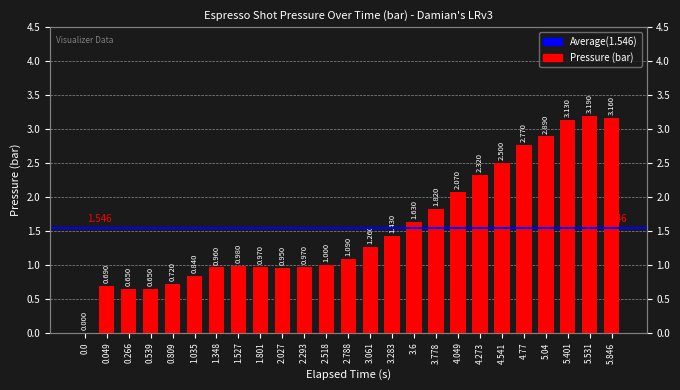

Where does the data first go above 1?

2.788